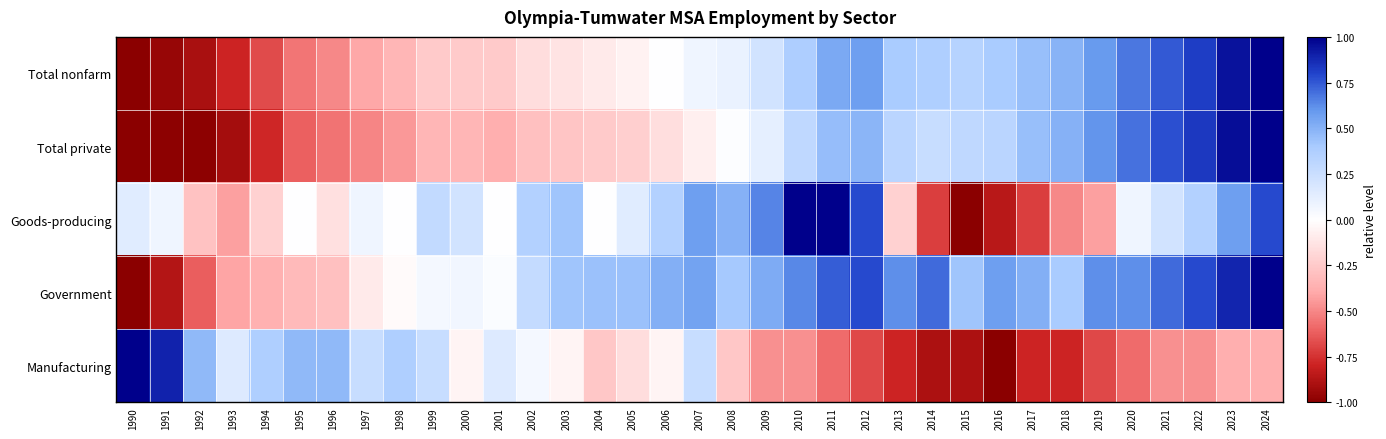

Reading left to right, extract all data points from this chart.

Total nonfarm: 1990=-1.0	1991=-1.0	1992=-0.9	1993=-0.8	1994=-0.7	1995=-0.5	1996=-0.5	1997=-0.4	1998=-0.3	1999=-0.2	2000=-0.2	2001=-0.2	2002=-0.2	2003=-0.1	2004=-0.1	2005=-0.1	2006=0.0	2007=0.1	2008=0.1	2009=0.2	2010=0.4	2011=0.5	2012=0.6	2013=0.4	2014=0.4	2015=0.3	2016=0.4	2017=0.4	2018=0.5	2019=0.6	2020=0.7	2021=0.7	2022=0.8	2023=0.9	2024=1.0
Total private: 1990=-1.0	1991=-1.0	1992=-1.0	1993=-0.9	1994=-0.8	1995=-0.6	1996=-0.6	1997=-0.5	1998=-0.4	1999=-0.3	2000=-0.3	2001=-0.4	2002=-0.3	2003=-0.3	2004=-0.2	2005=-0.2	2006=-0.2	2007=-0.1	2008=0.0	2009=0.1	2010=0.3	2011=0.5	2012=0.5	2013=0.3	2014=0.3	2015=0.3	2016=0.3	2017=0.5	2018=0.5	2019=0.6	2020=0.7	2021=0.8	2022=0.8	2023=1.0	2024=1.0
Goods-producing: 1990=0.1	1991=0.1	1992=-0.3	1993=-0.4	1994=-0.2	1995=0.0	1996=-0.1	1997=0.1	1998=0.0	1999=0.3	2000=0.2	2001=0.0	2002=0.4	2003=0.4	2004=0.0	2005=0.1	2006=0.4	2007=0.6	2008=0.5	2009=0.6	2010=1.0	2011=1.0	2012=0.8	2013=-0.2	2014=-0.7	2015=-1.0	2016=-0.9	2017=-0.7	2018=-0.5	2019=-0.4	2020=0.1	2021=0.2	2022=0.4	2023=0.6	2024=0.8
Government: 1990=-1.0	1991=-0.9	1992=-0.6	1993=-0.4	1994=-0.4	1995=-0.3	1996=-0.3	1997=-0.1	1998=-0.0	1999=0.0	2000=0.1	2001=0.0	2002=0.3	2003=0.4	2004=0.4	2005=0.4	2006=0.5	2007=0.6	2008=0.4	2009=0.5	2010=0.6	2011=0.7	2012=0.8	2013=0.6	2014=0.7	2015=0.4	2016=0.6	2017=0.5	2018=0.4	2019=0.6	2020=0.6	2021=0.7	2022=0.8	2023=0.9	2024=1.0
Manufacturing: 1990=1.0	1991=0.9	1992=0.5	1993=0.2	1994=0.4	1995=0.5	1996=0.5	1997=0.3	1998=0.4	1999=0.3	2000=-0.1	2001=0.2	2002=0.1	2003=-0.1	2004=-0.3	2005=-0.2	2006=-0.1	2007=0.3	2008=-0.3	2009=-0.5	2010=-0.5	2011=-0.6	2012=-0.7	2013=-0.8	2014=-0.9	2015=-0.9	2016=-1.0	2017=-0.8	2018=-0.8	2019=-0.7	2020=-0.6	2021=-0.5	2022=-0.5	2023=-0.4	2024=-0.4